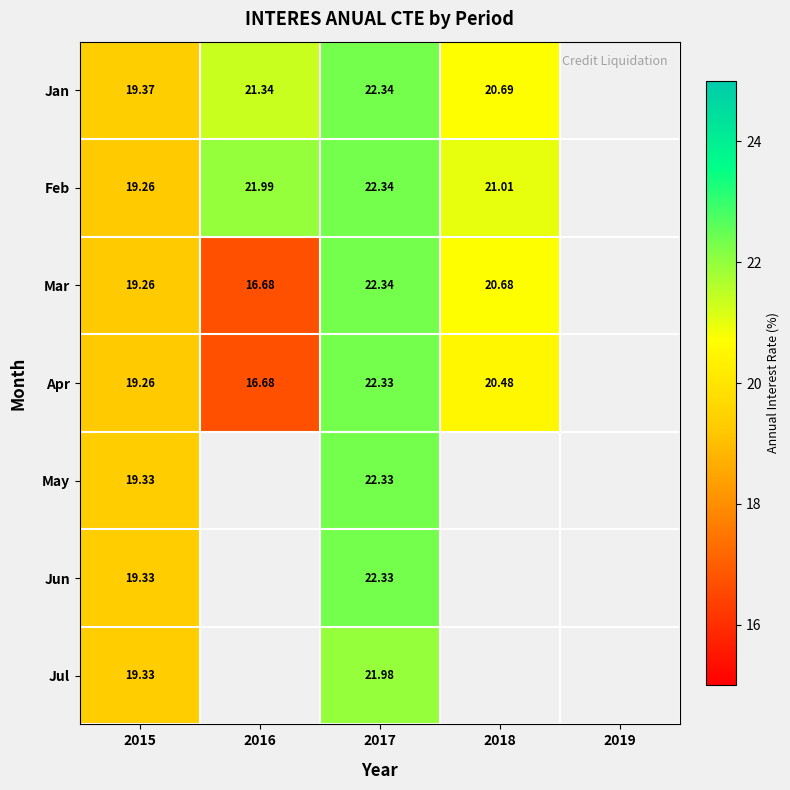

What is the difference between the Jan values at 2018 and 2016?

0.6